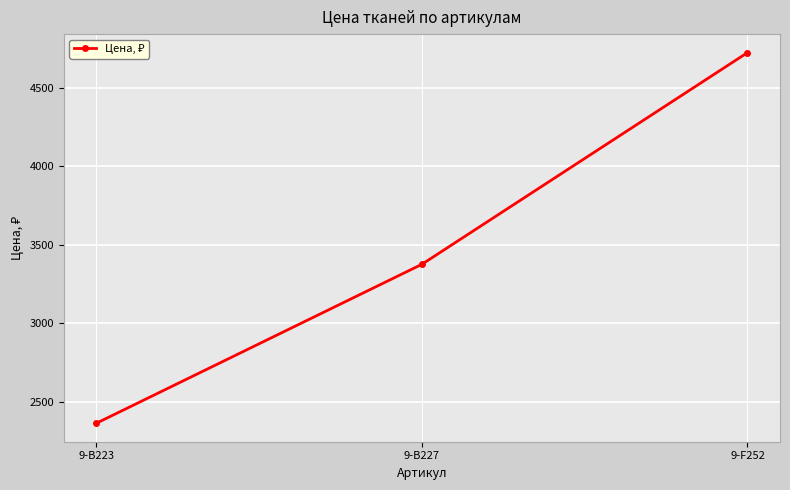

At which label is the value closest to 3544?

9-B227